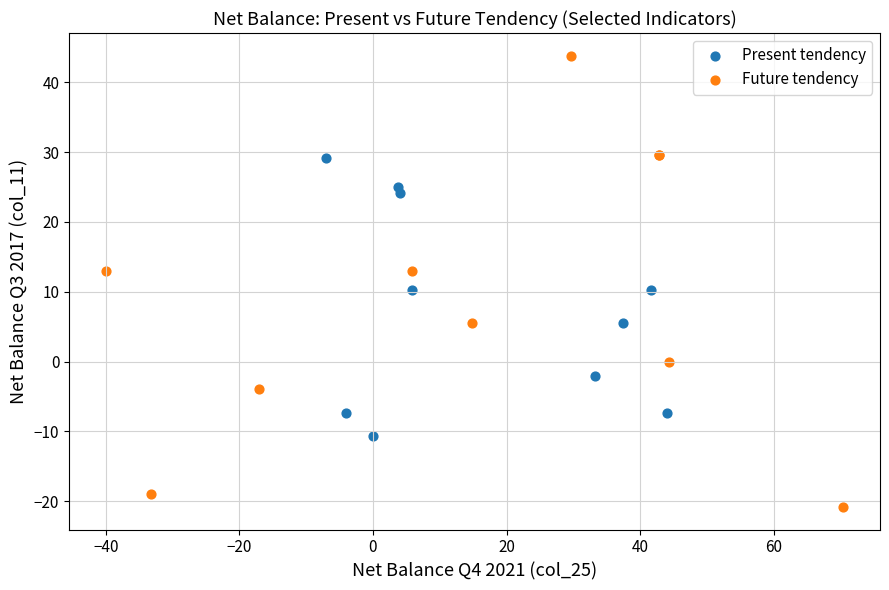

Which series has the largest Y range (max minus min)?

Future tendency